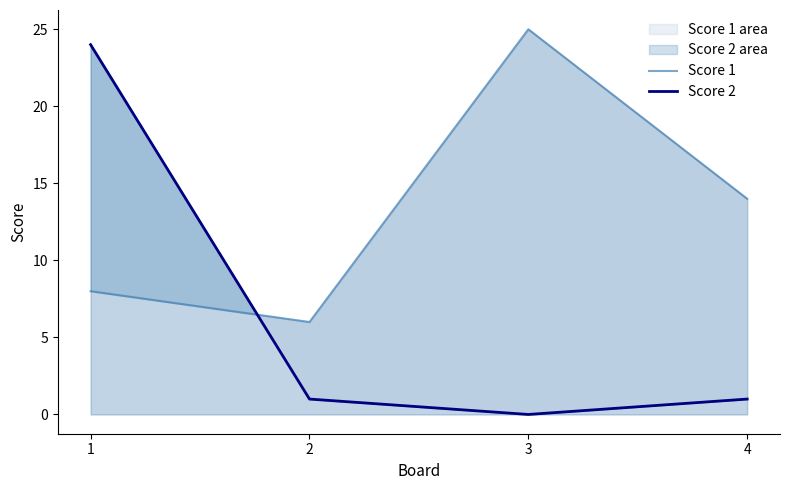

At how many categories does at least one series exceed 6?

3